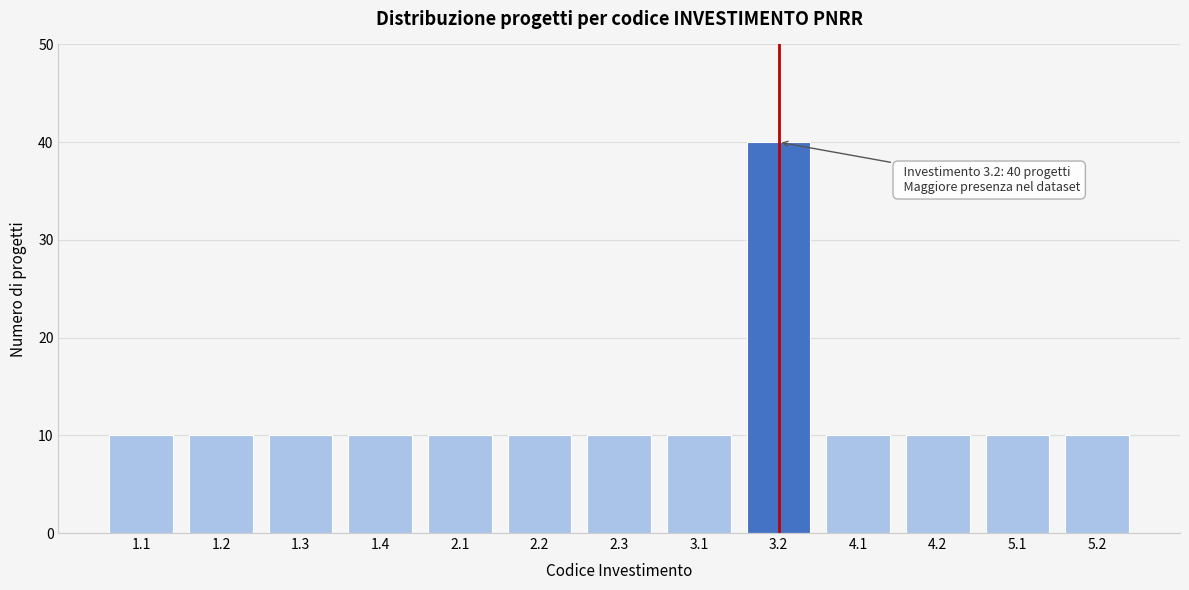

Reading right to left, list all the values displayed in this chart.

5.2=10	5.1=10	4.2=10	4.1=10	3.2=40	3.1=10	2.3=10	2.2=10	2.1=10	1.4=10	1.3=10	1.2=10	1.1=10